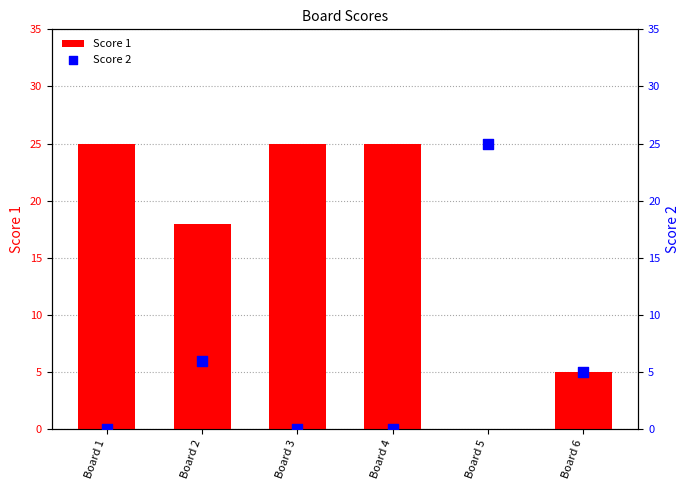

Which series has the widest spread of Y values?

Score 1